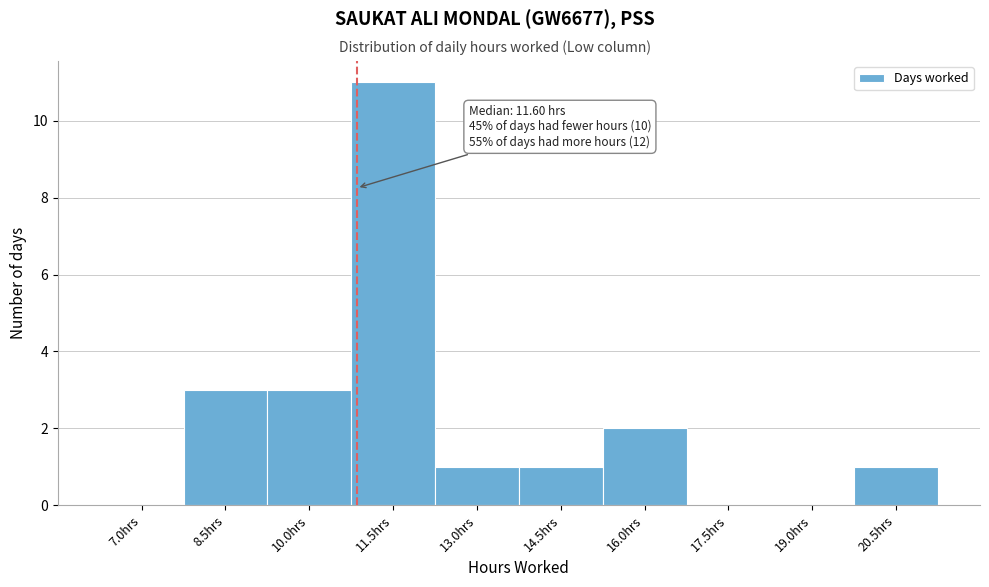

Reading right to left, list all the values displayed in this chart.

20.5hrs=1	19.0hrs=0	17.5hrs=0	16.0hrs=2	14.5hrs=1	13.0hrs=1	11.5hrs=11	10.0hrs=3	8.5hrs=3	7.0hrs=0